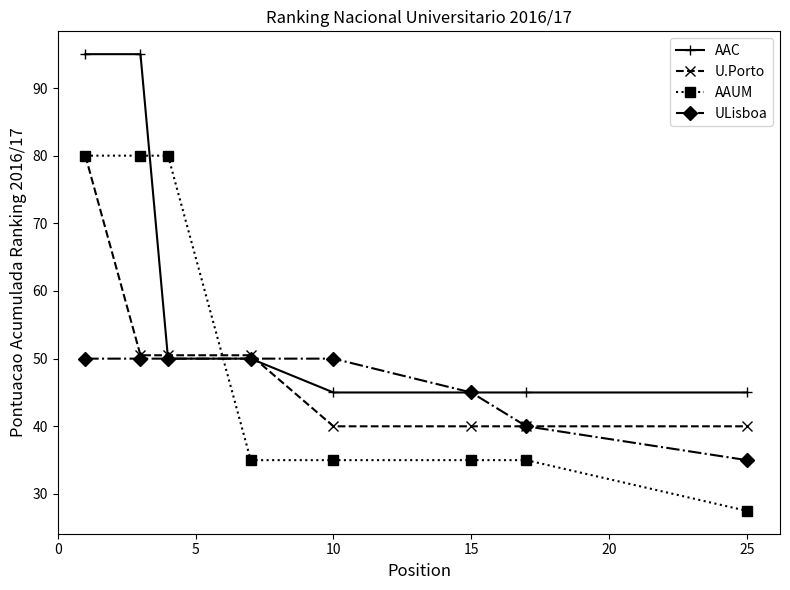

What is the maximum value for AAC?

95.0